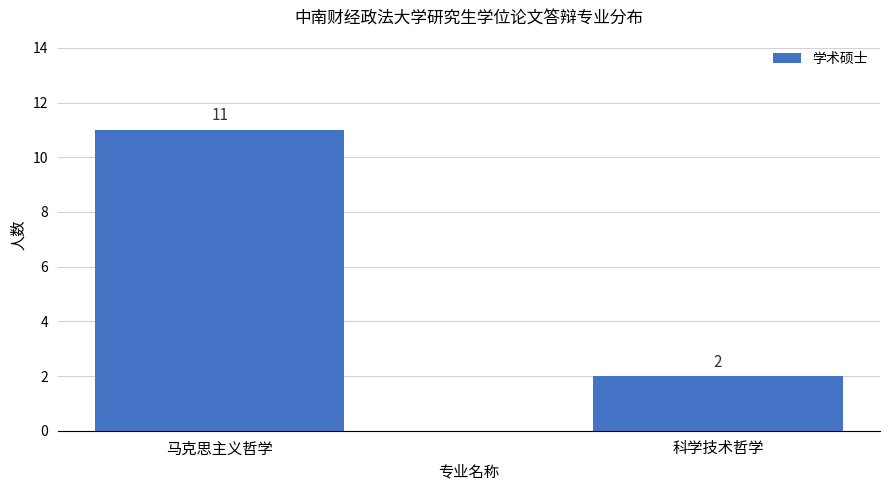

What is the maximum value shown in the chart?

11